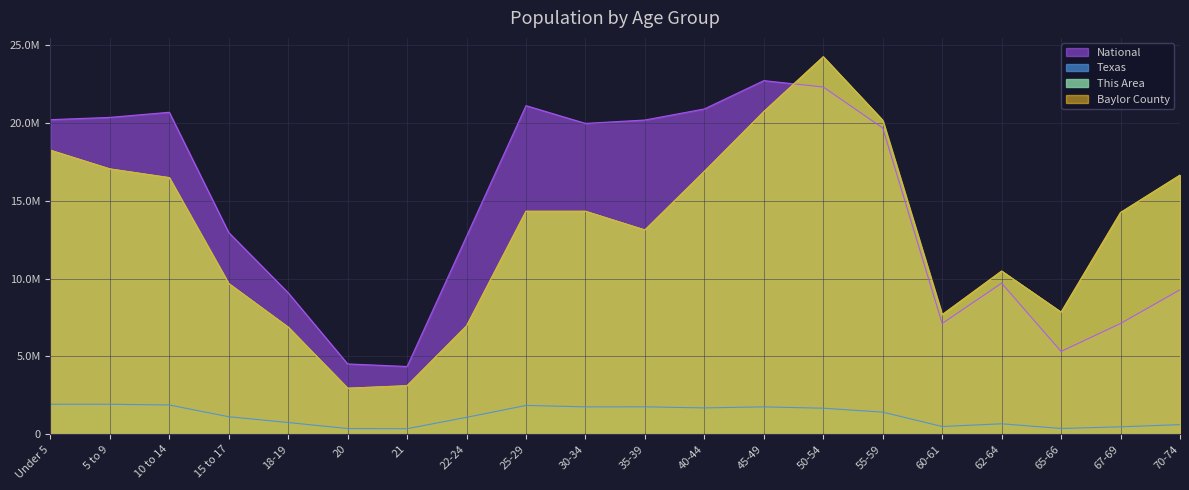

True or false: National has more than 2 points higher than both neighbors.

True